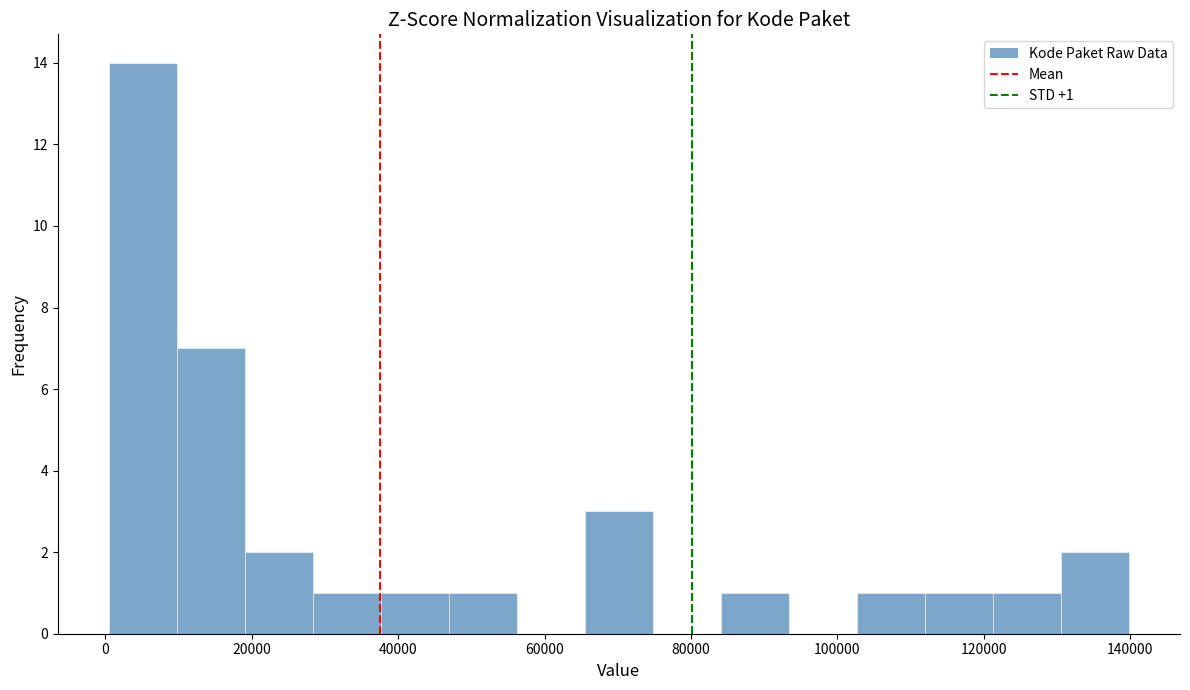

Which range on the x-axis has the tallest bar?

0 to 10000